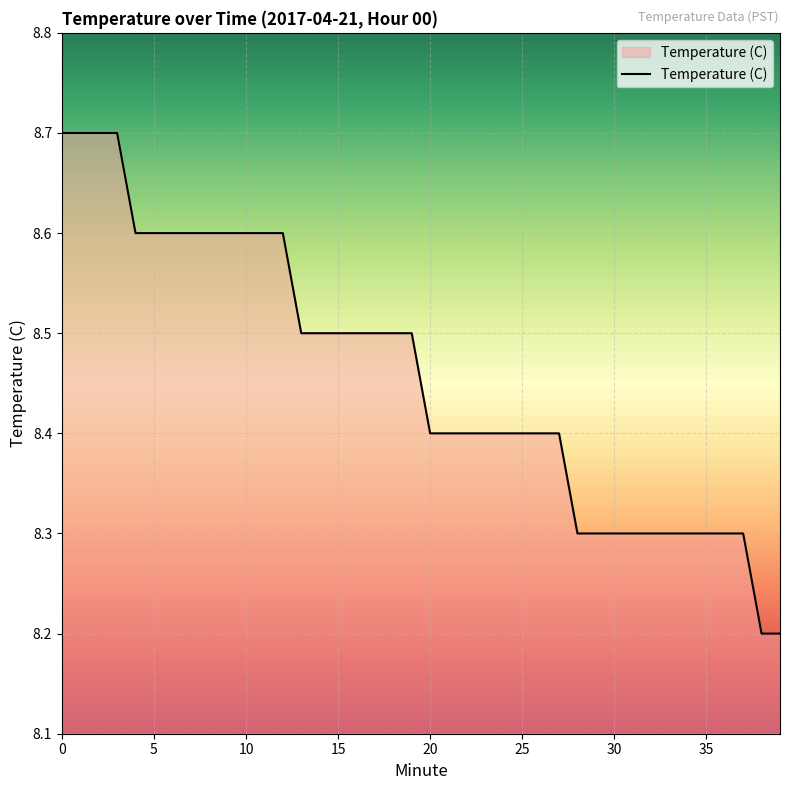

What is the difference between the maximum and minimum values?

0.5